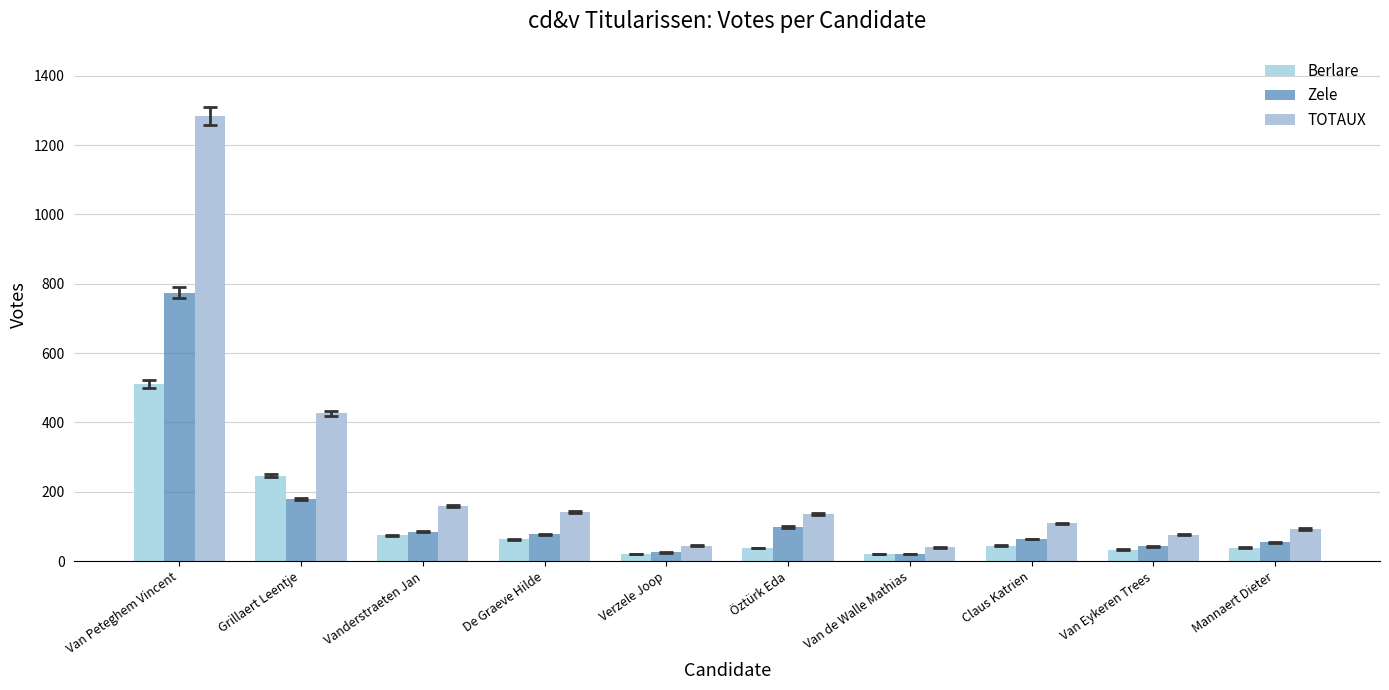

Reading right to left, what are all the values shown in this chart?

Berlare: Mannaert Dieter=39	Van Eykeren Trees=33	Claus Katrien=45	Van de Walle Mathias=20	Öztürk Eda=38	Verzele Joop=20	De Graeve Hilde=63	Vanderstraeten Jan=75	Grillaert Leentje=247	Van Peteghem Vincent=511
Zele: Mannaert Dieter=54	Van Eykeren Trees=43	Claus Katrien=64	Van de Walle Mathias=20	Öztürk Eda=99	Verzele Joop=25	De Graeve Hilde=78	Vanderstraeten Jan=85	Grillaert Leentje=179	Van Peteghem Vincent=774
TOTAUX: Mannaert Dieter=93	Van Eykeren Trees=76	Claus Katrien=109	Van de Walle Mathias=40	Öztürk Eda=137	Verzele Joop=45	De Graeve Hilde=141	Vanderstraeten Jan=160	Grillaert Leentje=426	Van Peteghem Vincent=1285